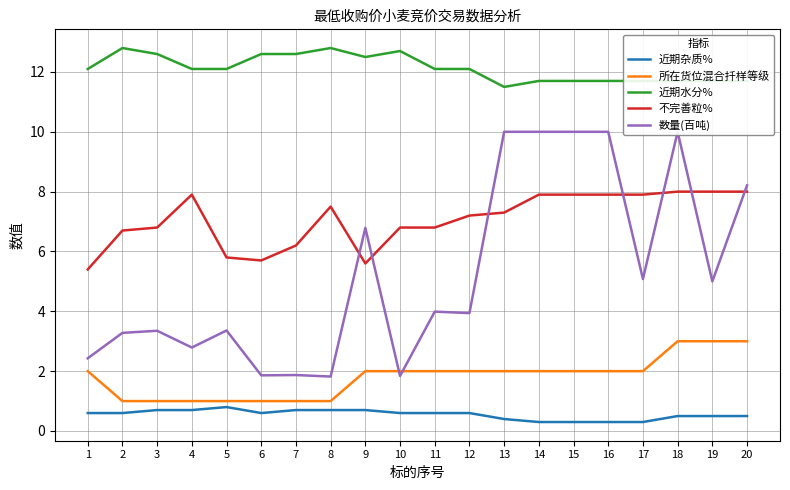

What is the average value of the 不完善粒% series?

7.1